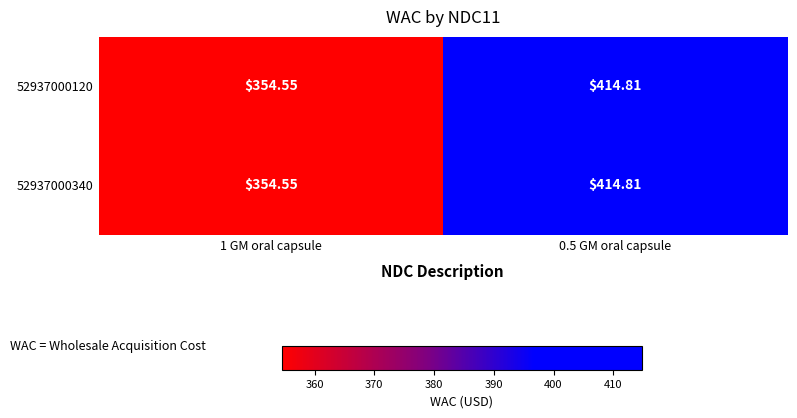

Is the value of 52937000120 at 0.5 GM oral capsule greater than the value of 52937000340 at 1 GM oral capsule?

Yes